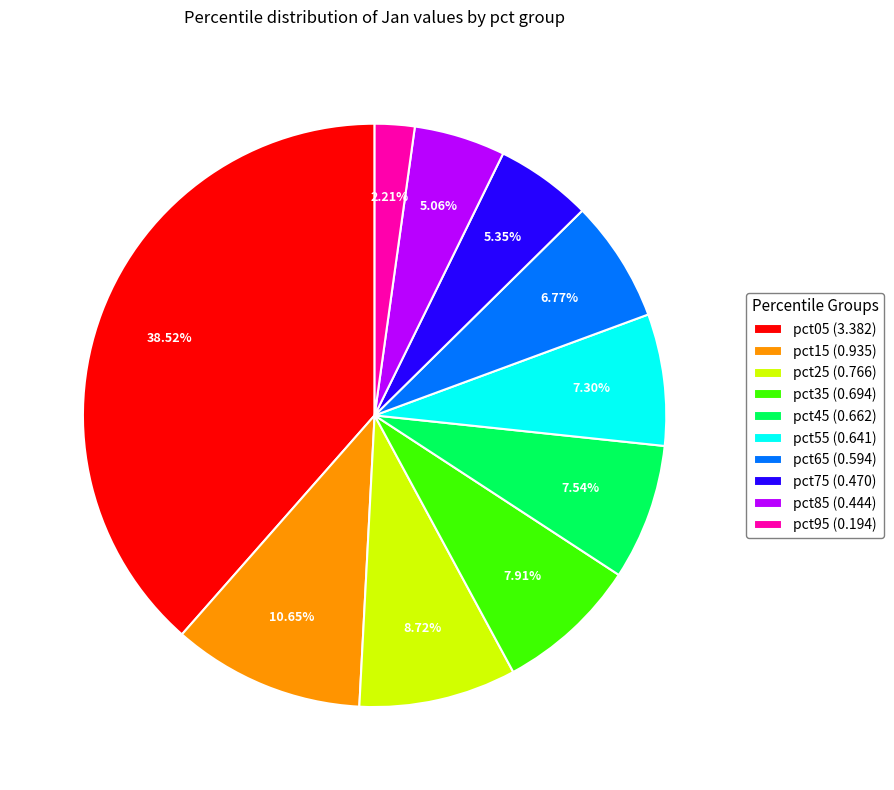

Is the sum of pct45 (0.662) and pct85 (0.444) greater than half?

No